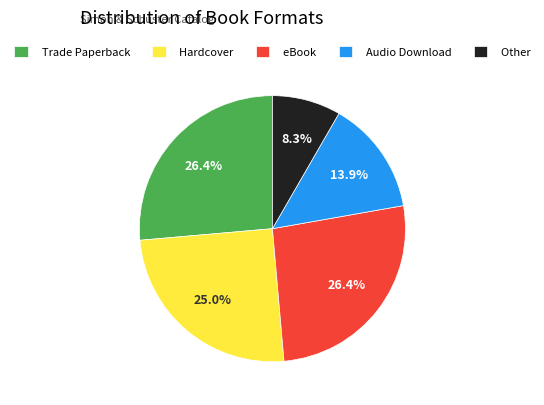

Do Hardcover and Other together represent more than half of the pie?

No